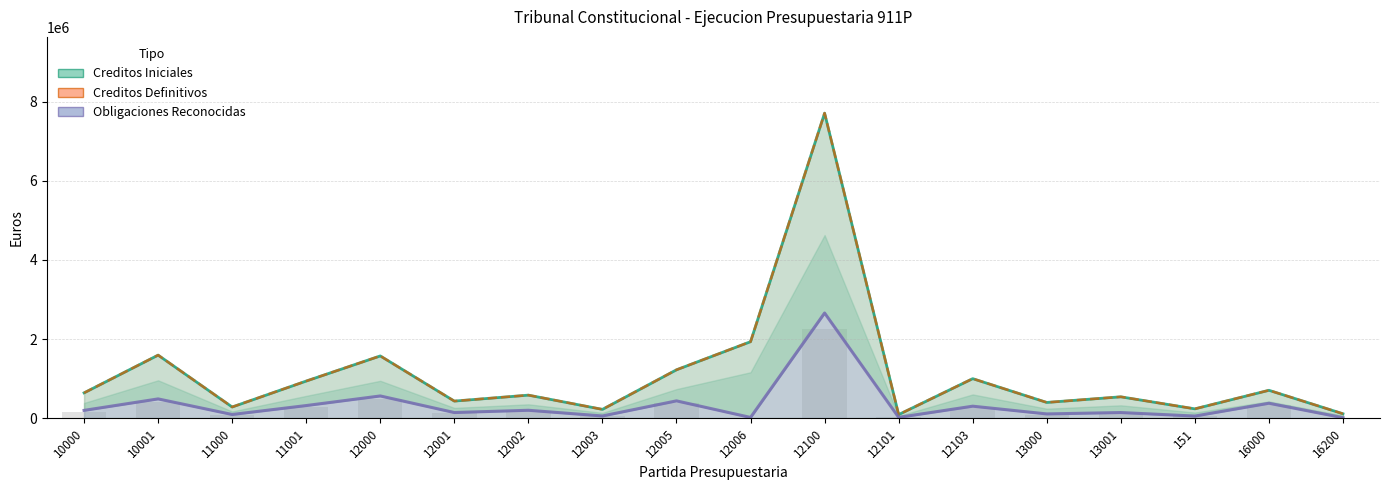

Rank the categories by Obligaciones Reconocidas value from highest to lowest.

12100, 12000, 10001, 12005, 16000, 11001, 12103, 12002, 10000, 12001, 13001, 13000, 11000, 12003, 151, 12101, 12006, 16200